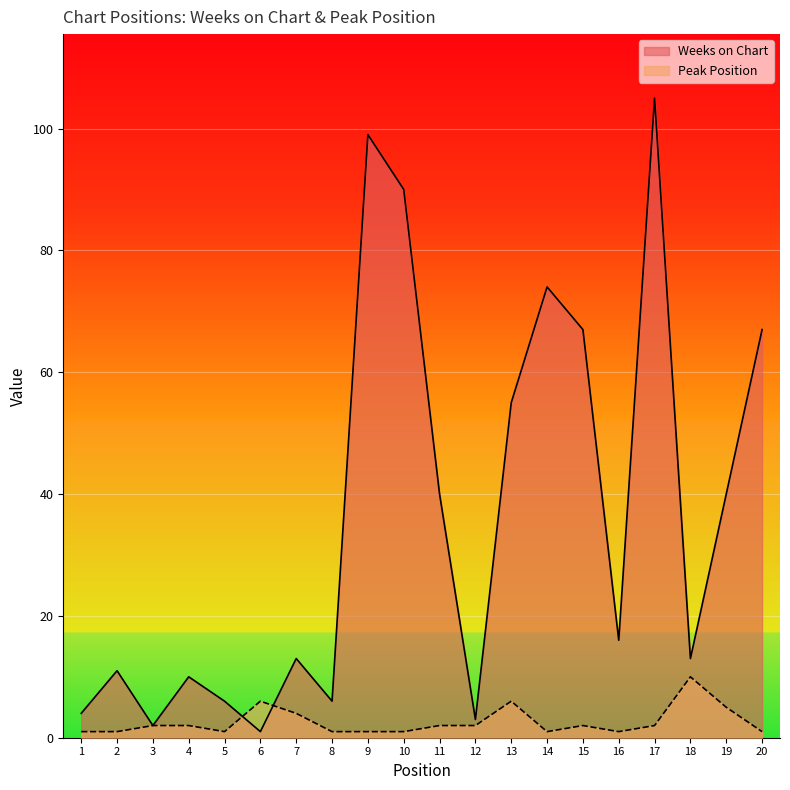

At which label does Weeks on Chart reach its minimum?

6